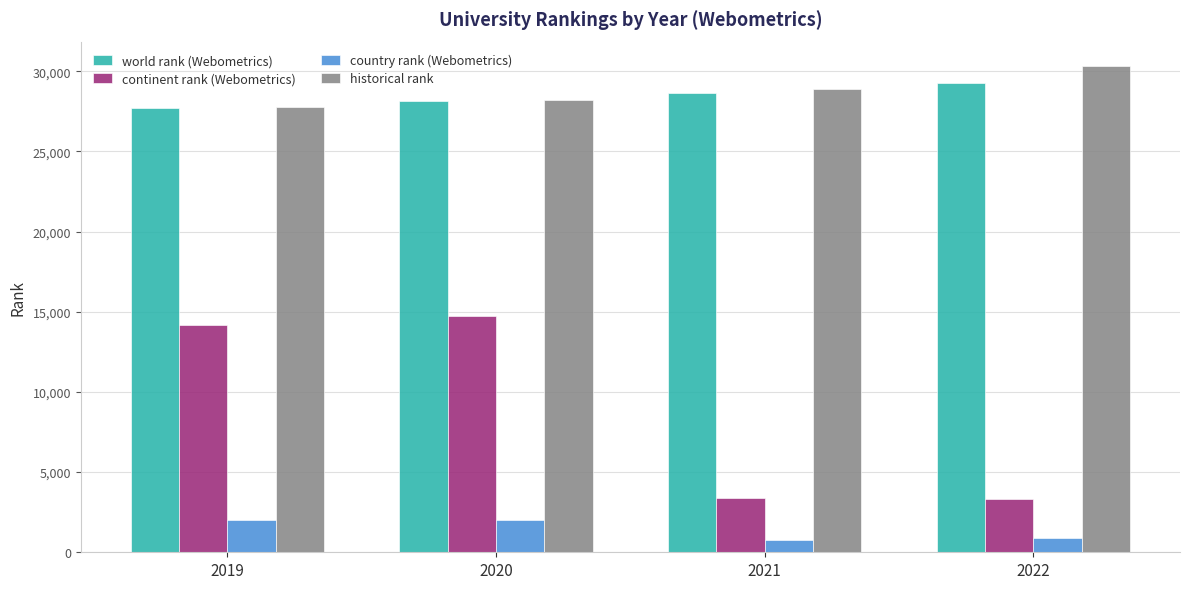

What are all the series names shown in the legend?

world rank (Webometrics), continent rank (Webometrics), country rank (Webometrics), historical rank